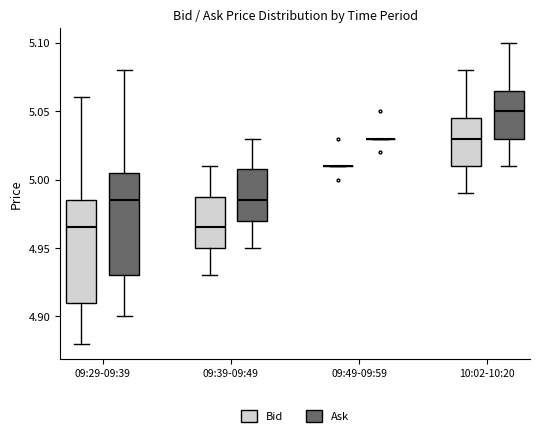

Where is the lower edge of the box for 09:29-09:39 (Bid) on the y-axis? The values are not printed on the chart, so give them approximately, as read against the axis.

4.910